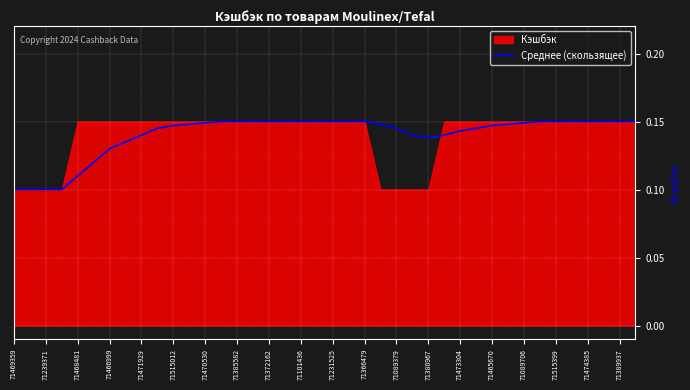

The Среднее (скользящее) series shows 0.2 at 71465670. True or false?

False